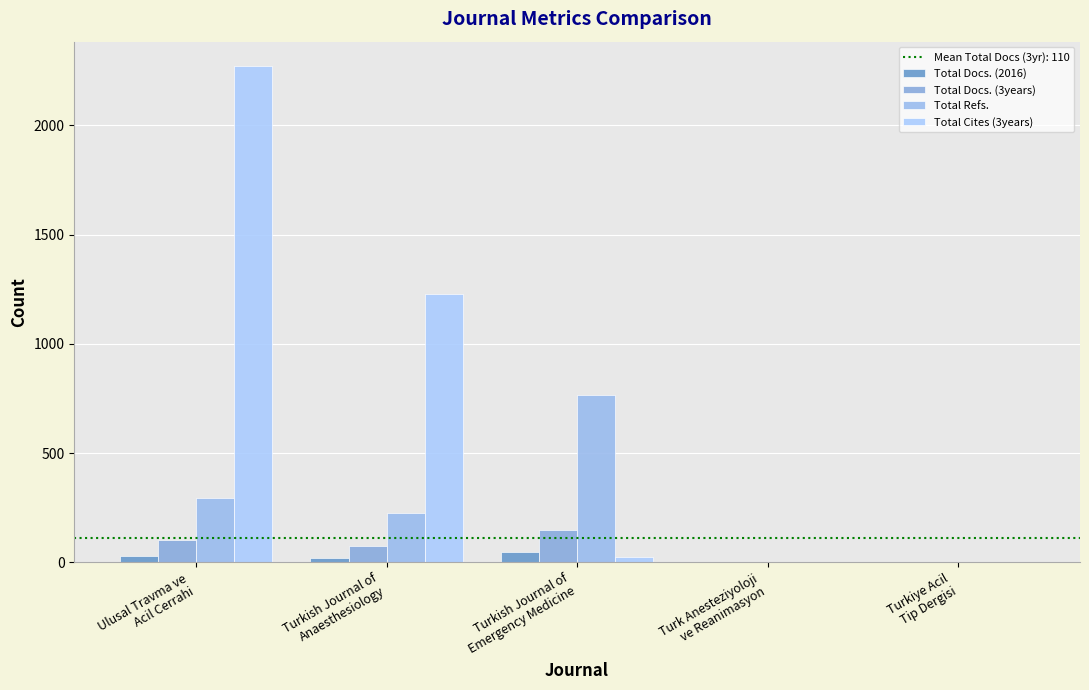

How many groups of bars are there?

5